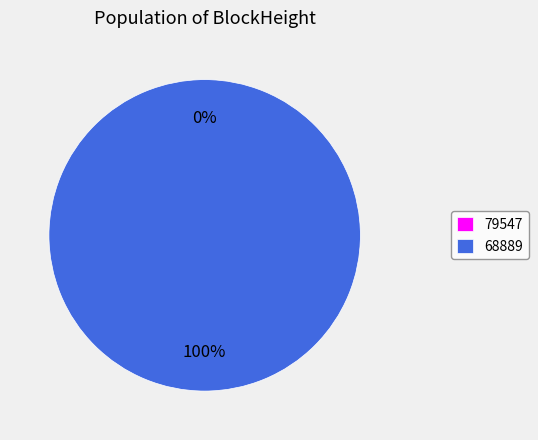

How many segments does this pie chart have?

2